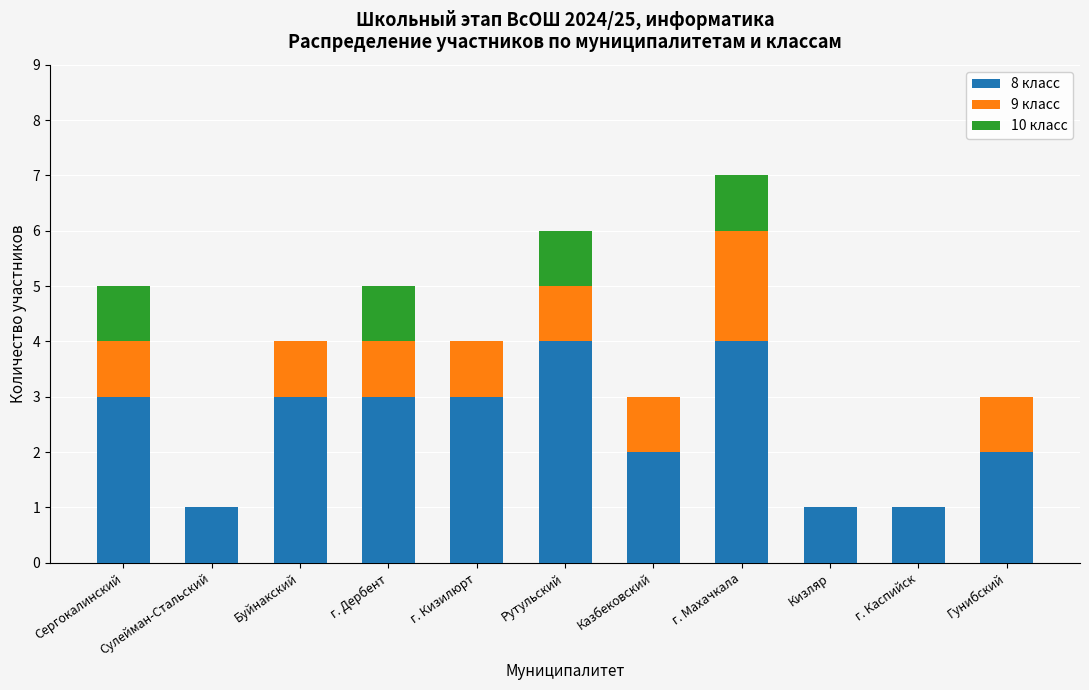

The value of 8 класс at Кизляр is 1. True or false?

True